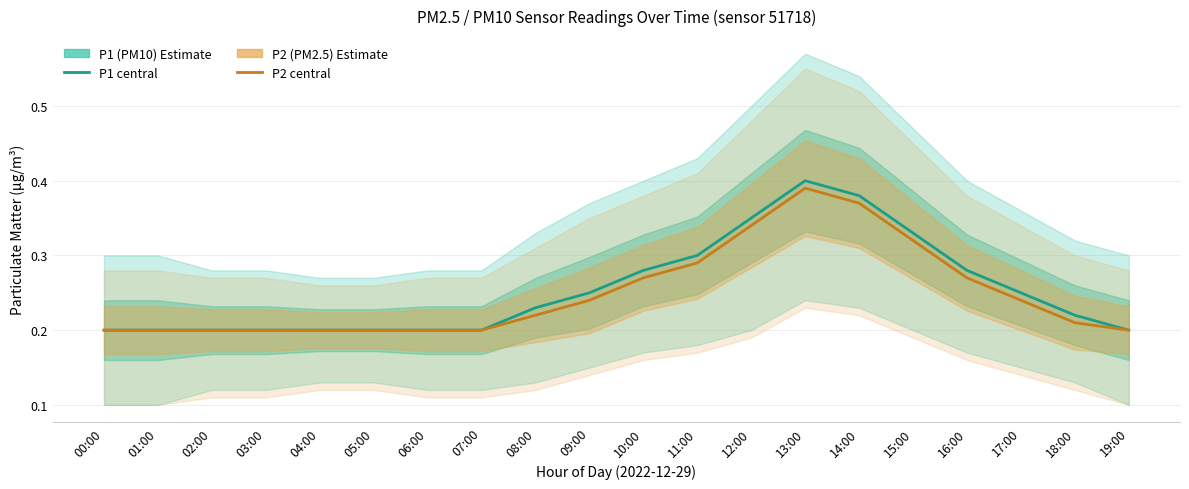

How many series are shown in this chart?

2